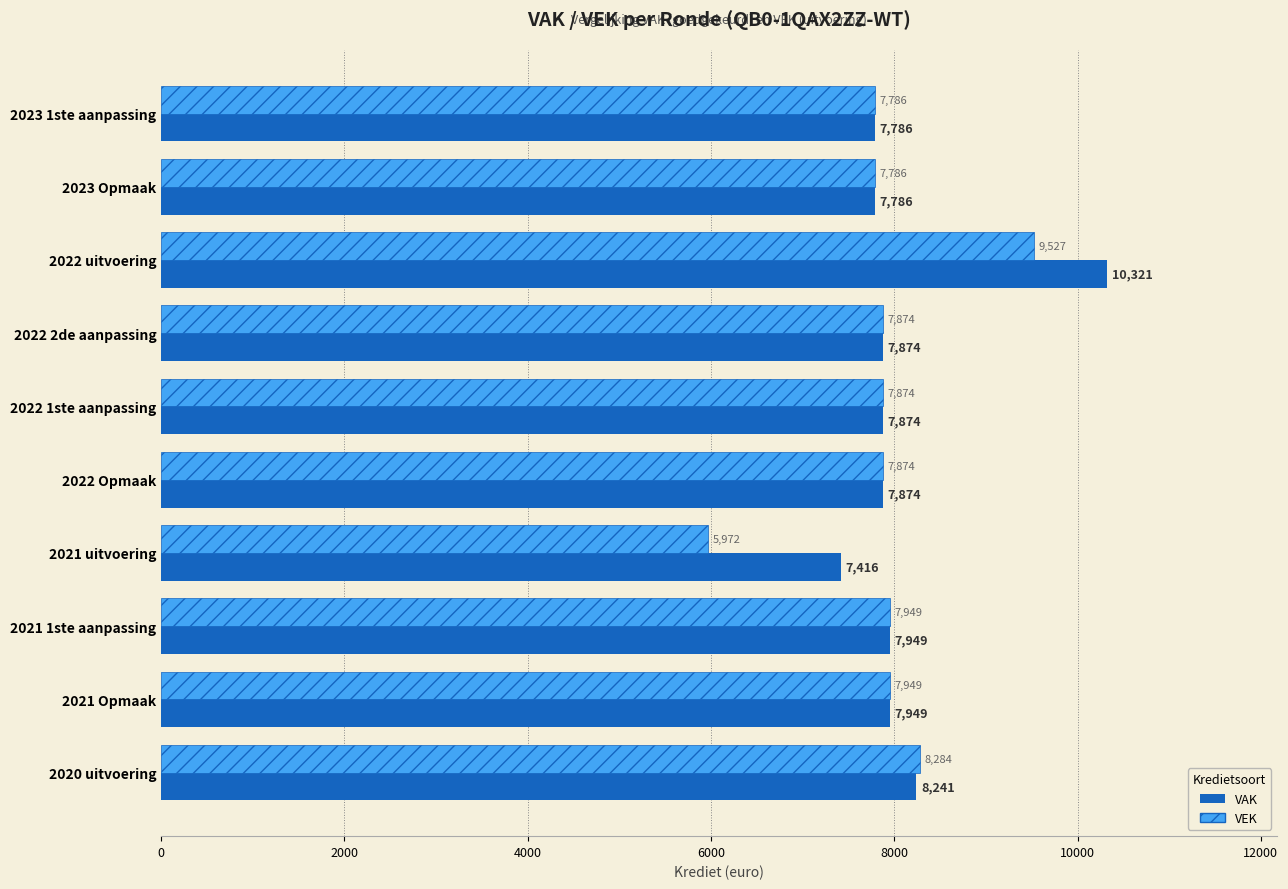

What is the spread (max minus min) of values at 2022 uitvoering?

794